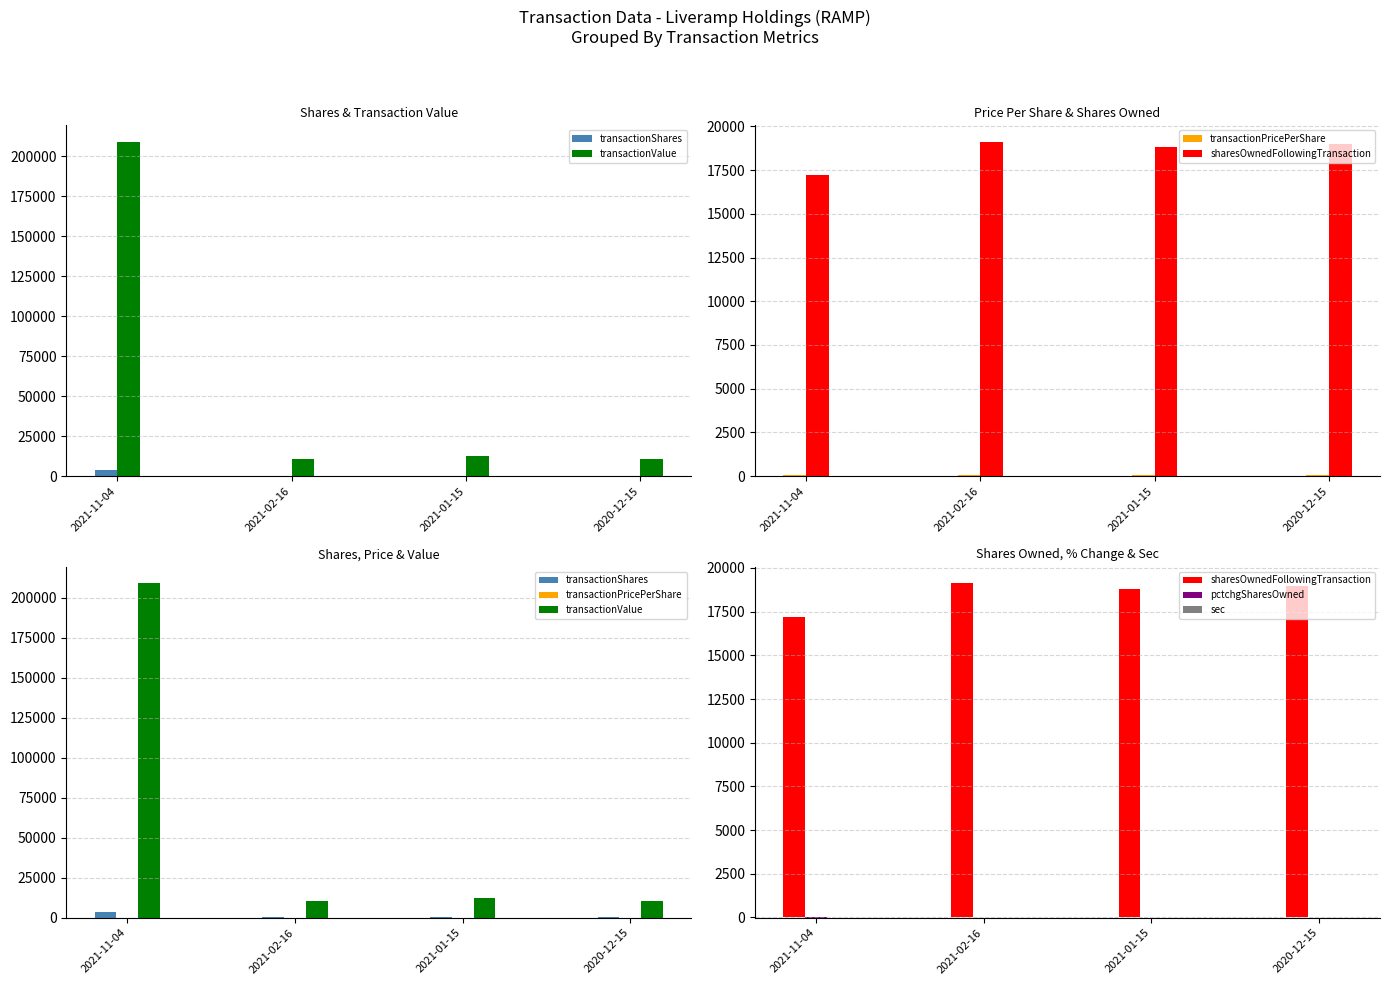

Count the transactionShares values in the range 150 to 3600.

4